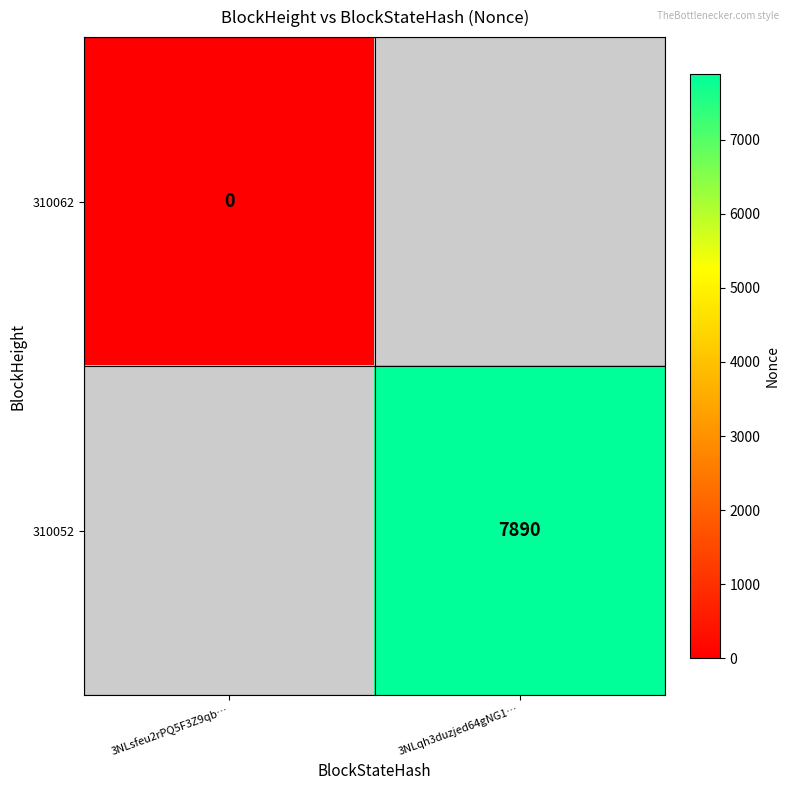

Is the value of 310062 at 3NLsfeu2rPQ5F3Z9qb… greater than the value of 310052 at 3NLqh3duzjed64gNG1…?

No